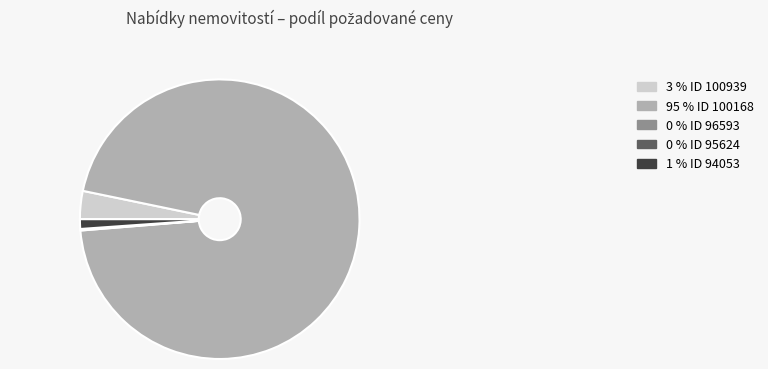

Is there any slice that represents more than half of the pie?

Yes